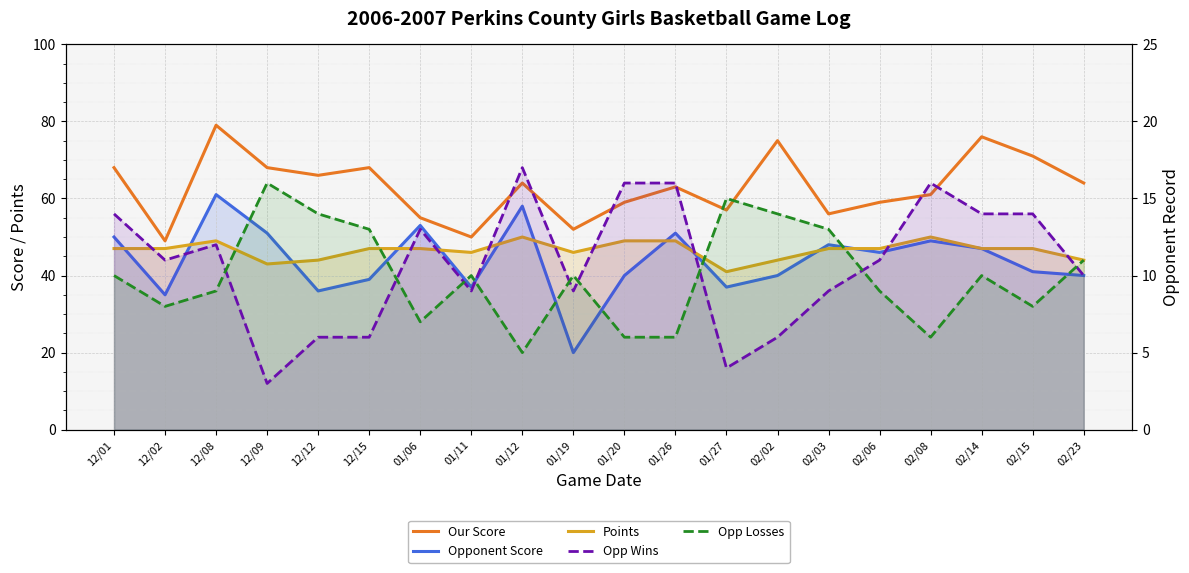

At which category does Our Score reach its first local valley?

12/02